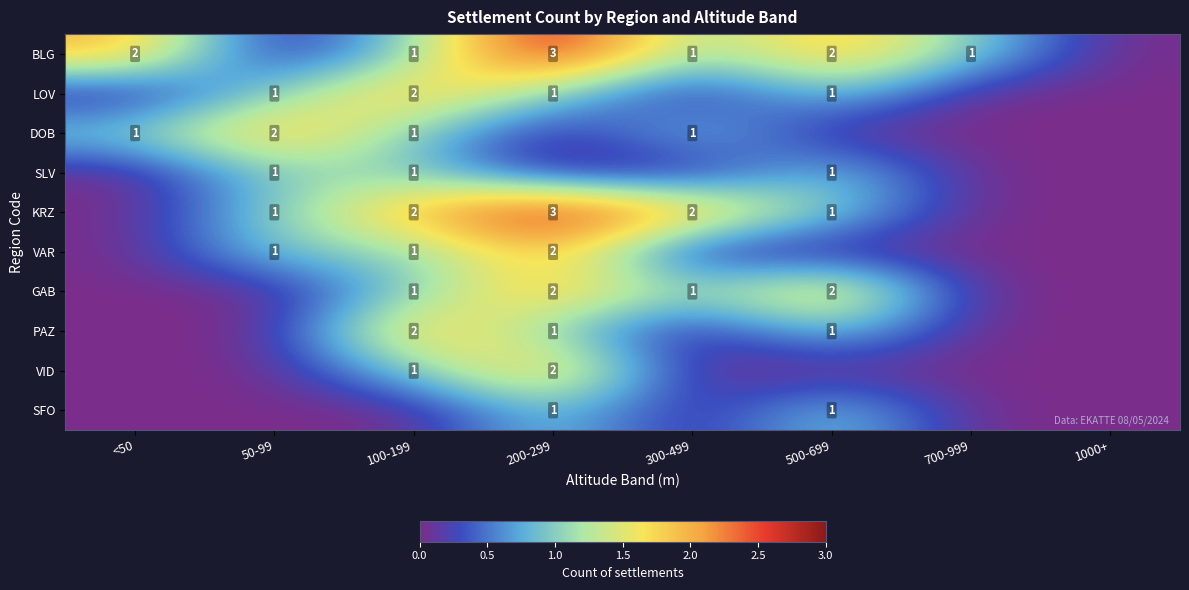

The BLG series shows 0 at 300-499. True or false?

False